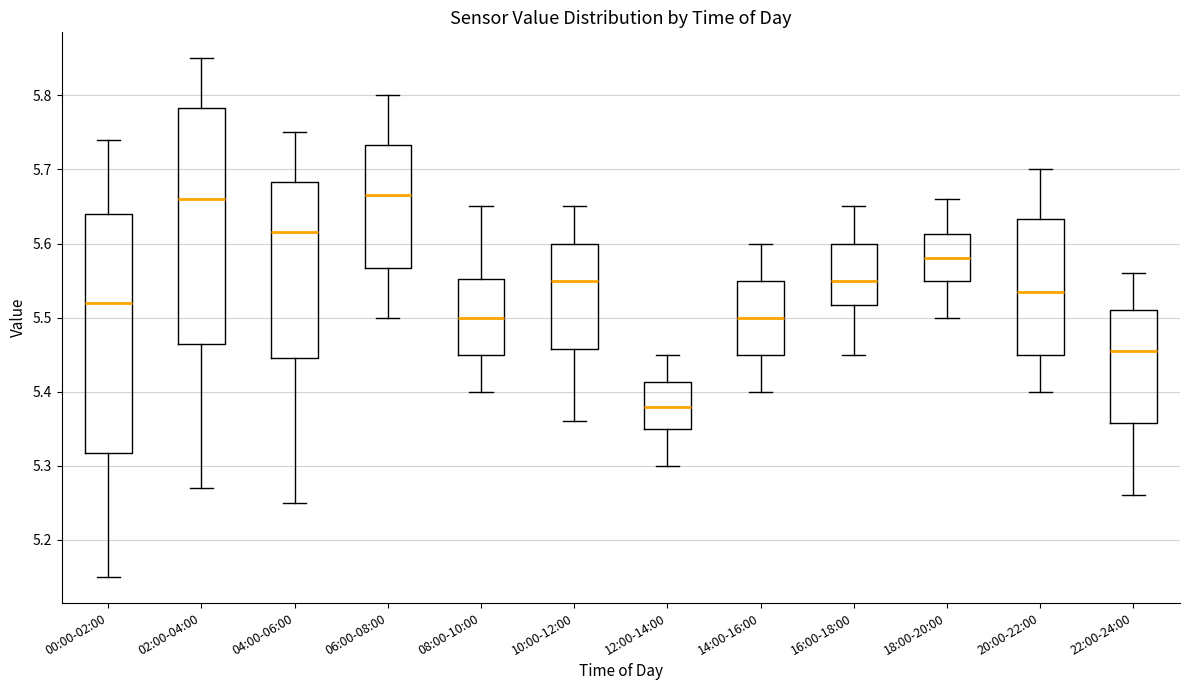

Reading left to right, read every box against the y-axis: the position of its median line, the range the box covers, and the ends of its whiskers. The values are not printed on the chart, so give them approximately, as read against the axis.

00:00-02:00: median 5.52, box 5.32 to 5.64, whiskers 5.15 to 5.74
02:00-04:00: median 5.66, box 5.47 to 5.78, whiskers 5.27 to 5.85
04:00-06:00: median 5.62, box 5.45 to 5.68, whiskers 5.25 to 5.75
06:00-08:00: median 5.67, box 5.57 to 5.73, whiskers 5.50 to 5.80
08:00-10:00: median 5.50, box 5.45 to 5.55, whiskers 5.40 to 5.65
10:00-12:00: median 5.55, box 5.46 to 5.60, whiskers 5.36 to 5.65
12:00-14:00: median 5.38, box 5.35 to 5.41, whiskers 5.30 to 5.45
14:00-16:00: median 5.50, box 5.45 to 5.55, whiskers 5.40 to 5.60
16:00-18:00: median 5.55, box 5.52 to 5.60, whiskers 5.45 to 5.65
18:00-20:00: median 5.58, box 5.55 to 5.61, whiskers 5.50 to 5.66
20:00-22:00: median 5.54, box 5.45 to 5.63, whiskers 5.40 to 5.70
22:00-24:00: median 5.46, box 5.36 to 5.51, whiskers 5.26 to 5.56